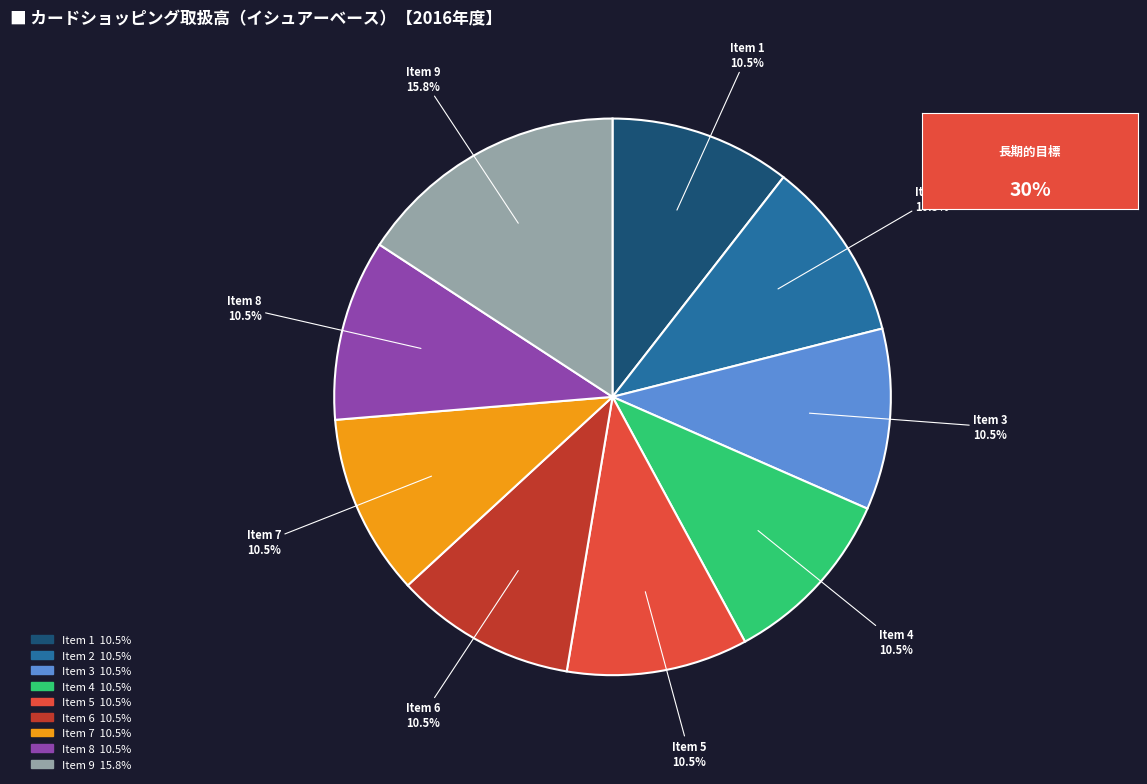

Approximately how many times larger is the value at Item 9 compared to Item 8?

1.5